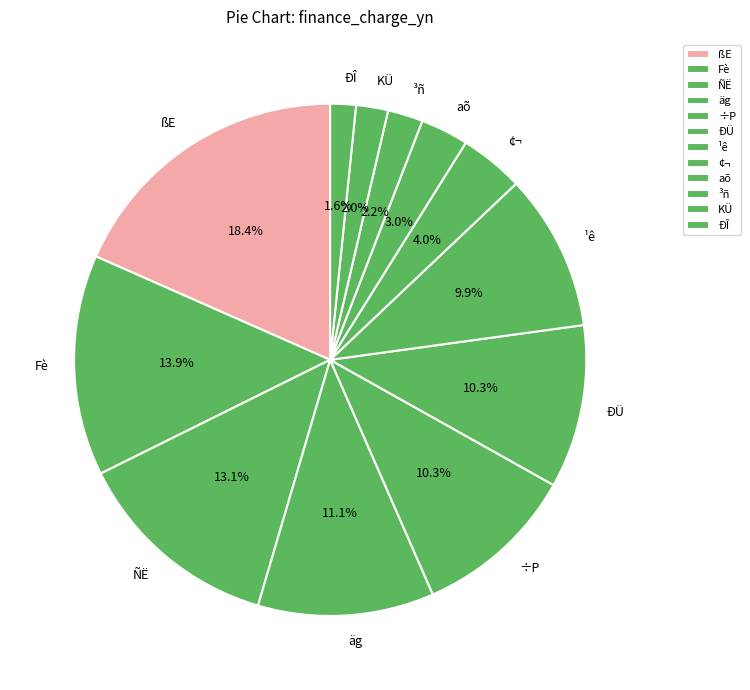

What portion of the pie excludes äg?

88.9%